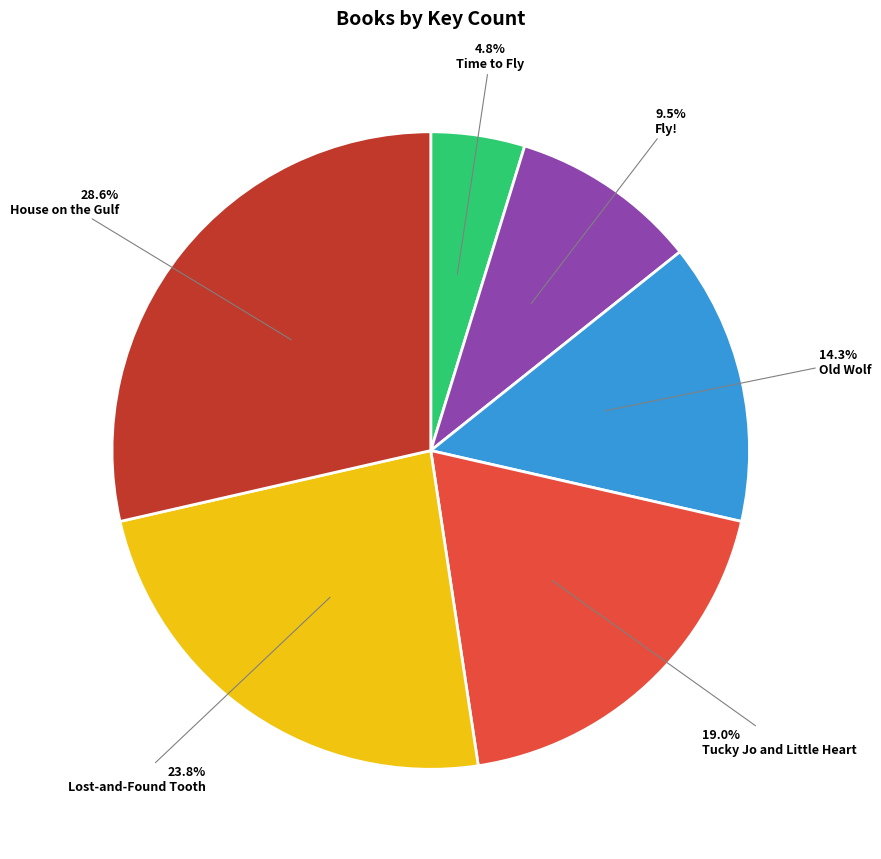

What is the ratio of the value at Time to Fly to the value at House on the Gulf?

0.2